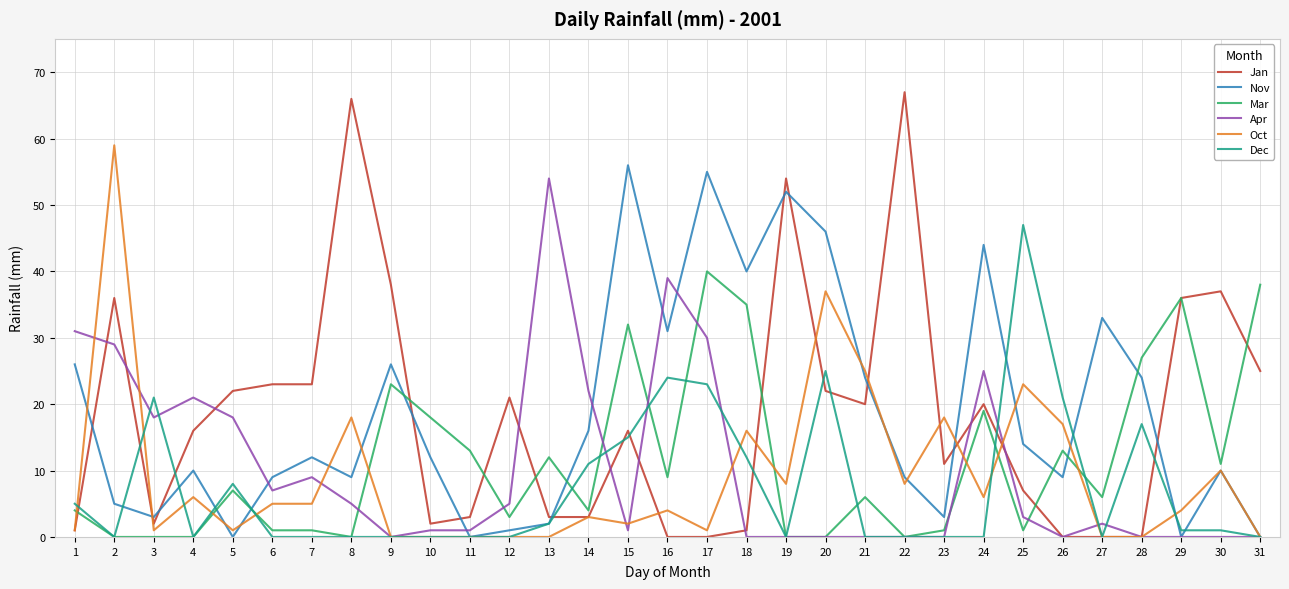

Which series has the largest range (max minus min)?

Jan